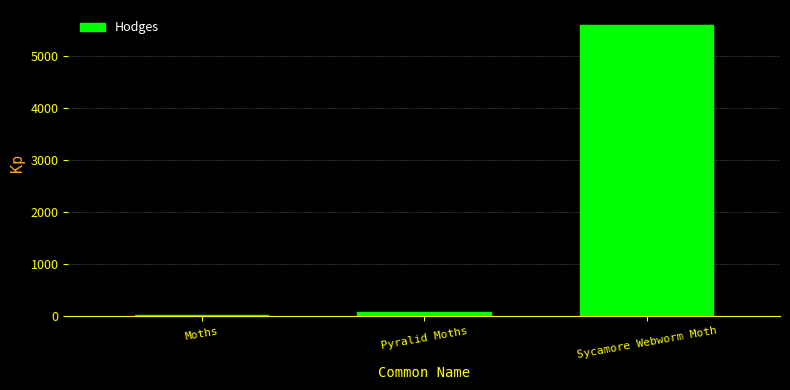

The value at Sycamore Webworm Moth is 1727.7. True or false?

False